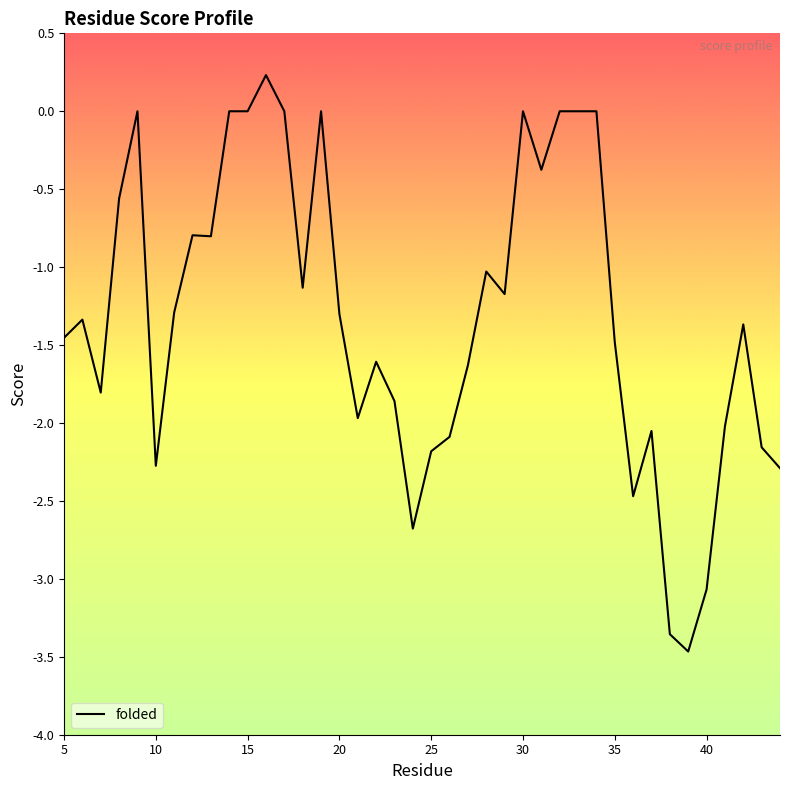

What is the minimum value shown in the chart?

-3.5